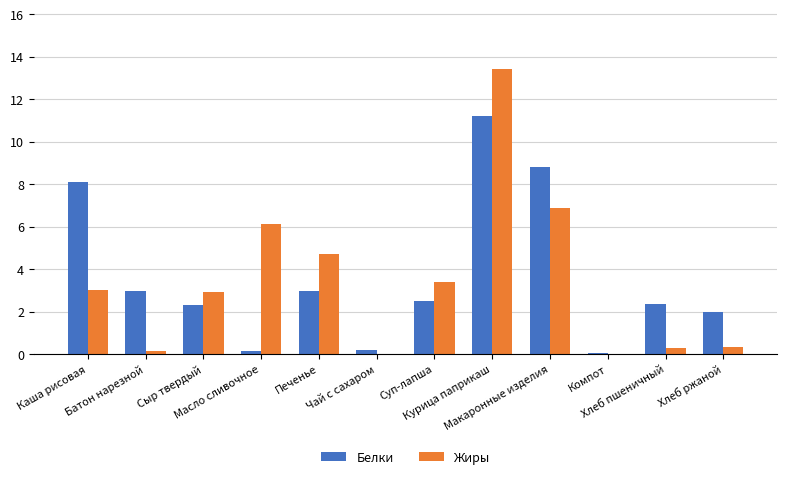

What is the maximum value for Белки?

11.2